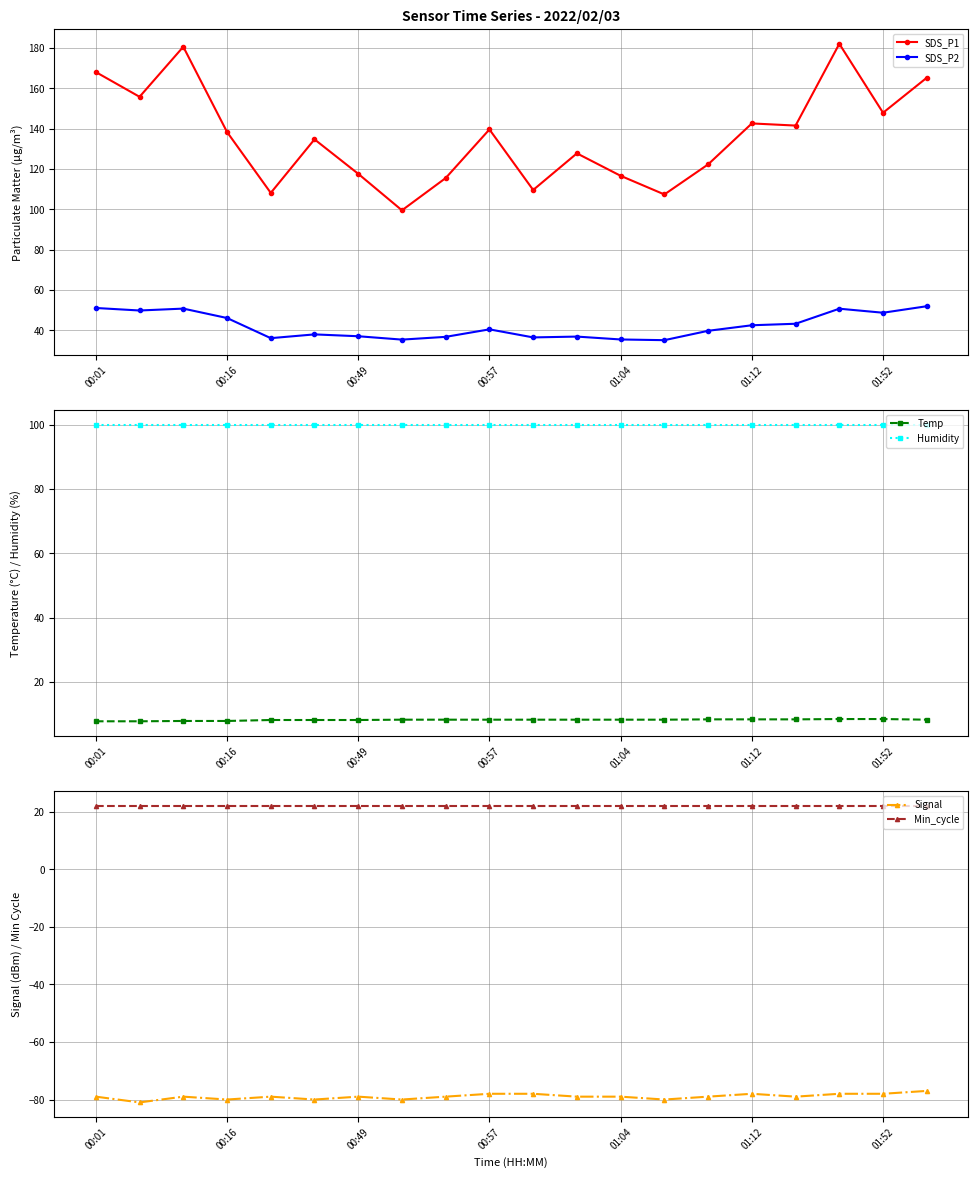

True or false: SDS_P2 has more than 2 points higher than both neighbors.

True